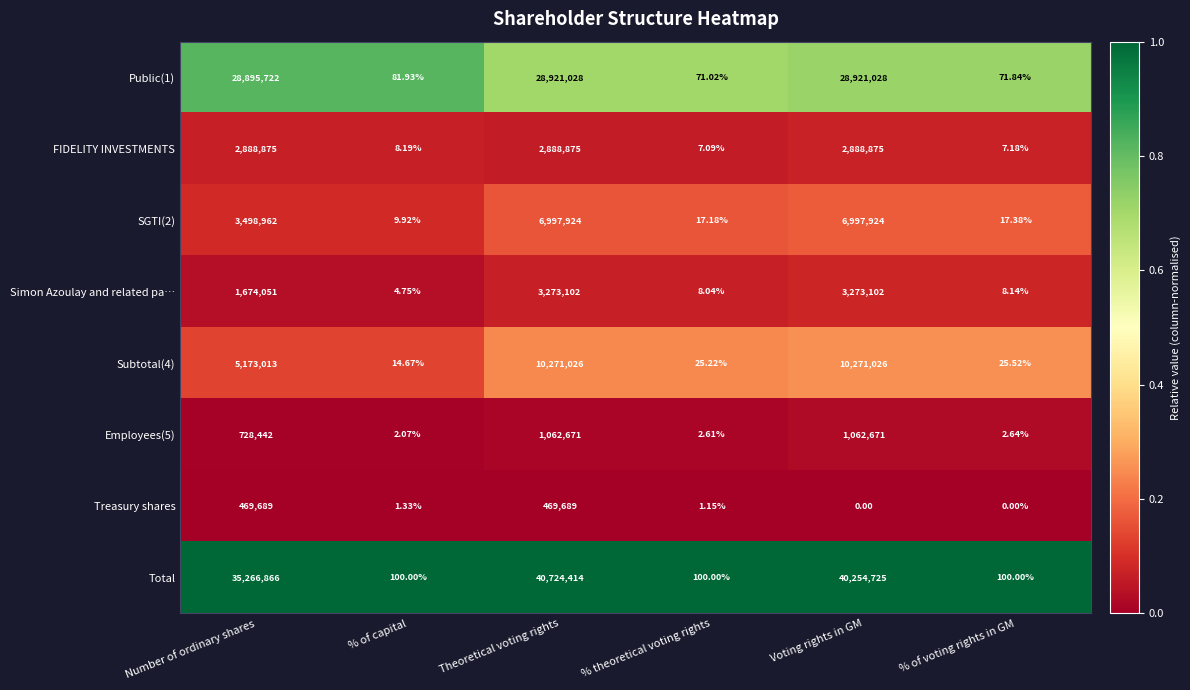

At which label is Simon Azoulay and related pa… closest to 1636553?

Number of ordinary shares